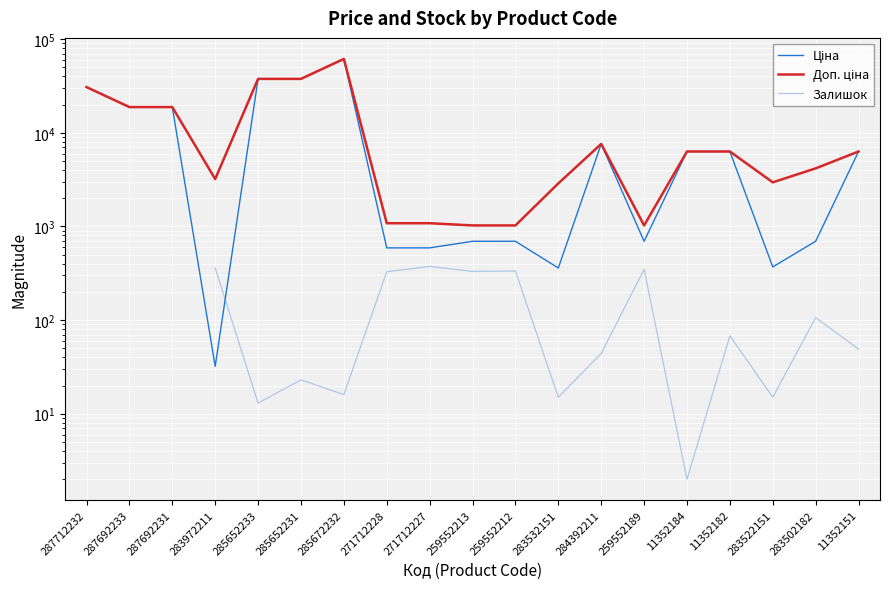

At which label does Доп. ціна reach its minimum?

259552213